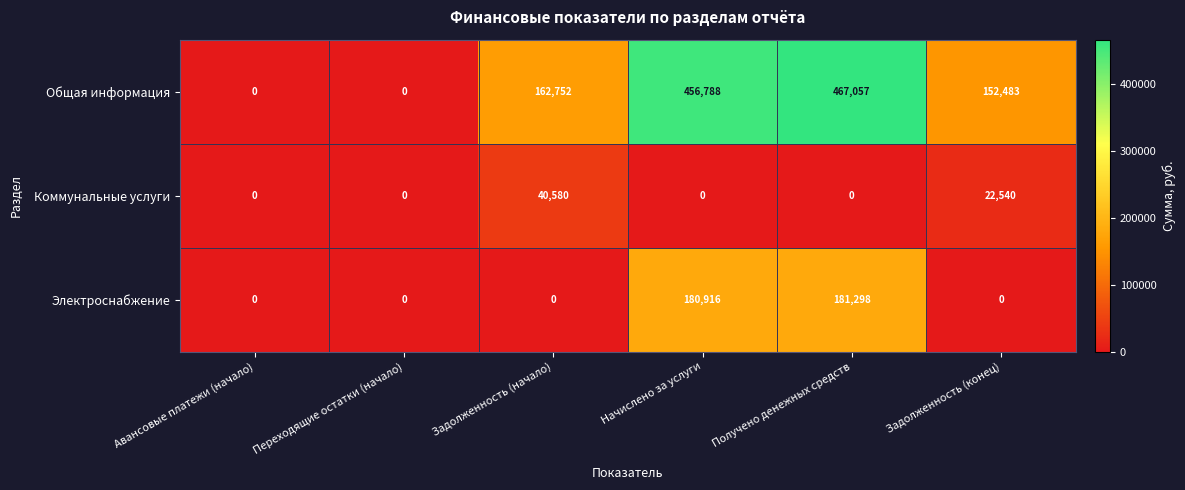

Which series has the widest spread of values?

Общая информация